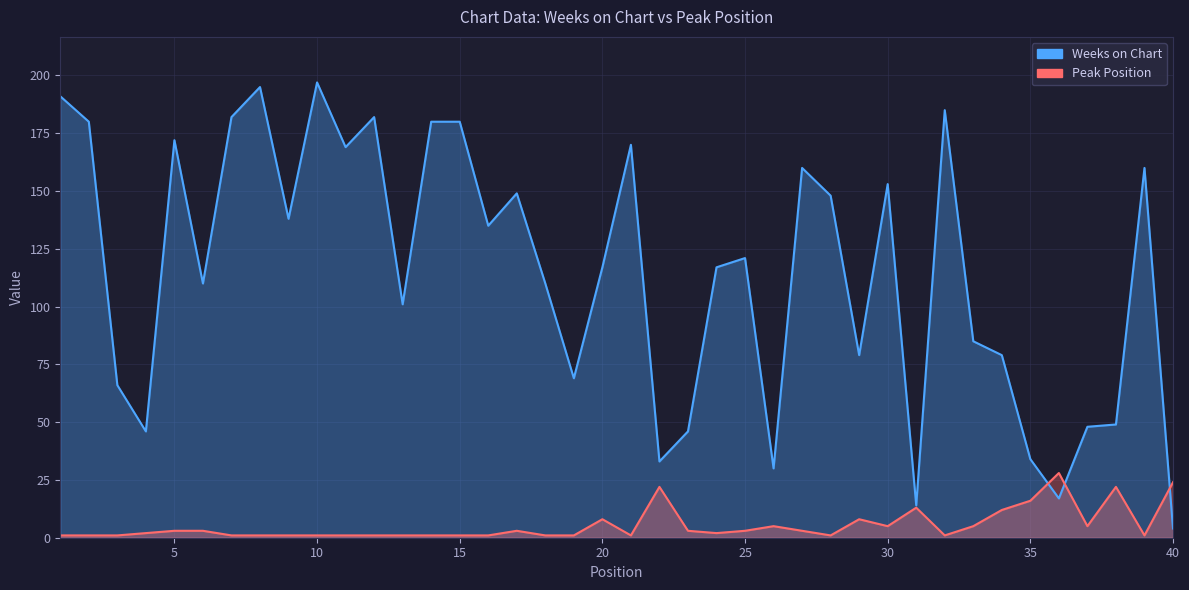

Which series has the widest spread of values?

Weeks on Chart